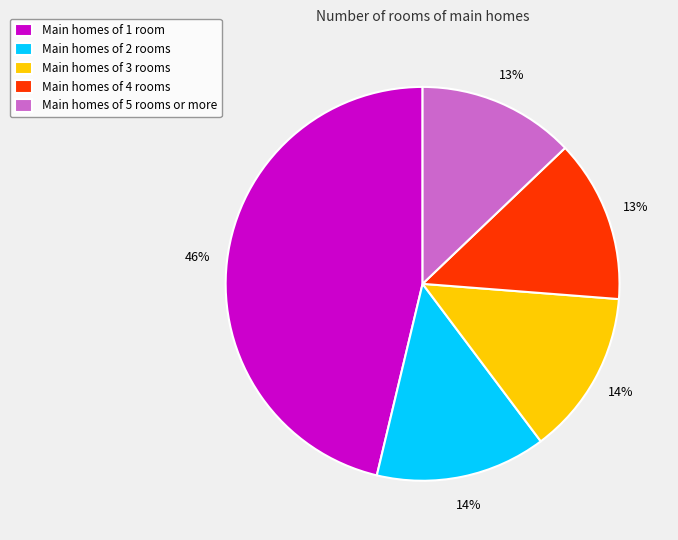

Is it true that Main homes of 2 rooms is 4% of the pie?

False